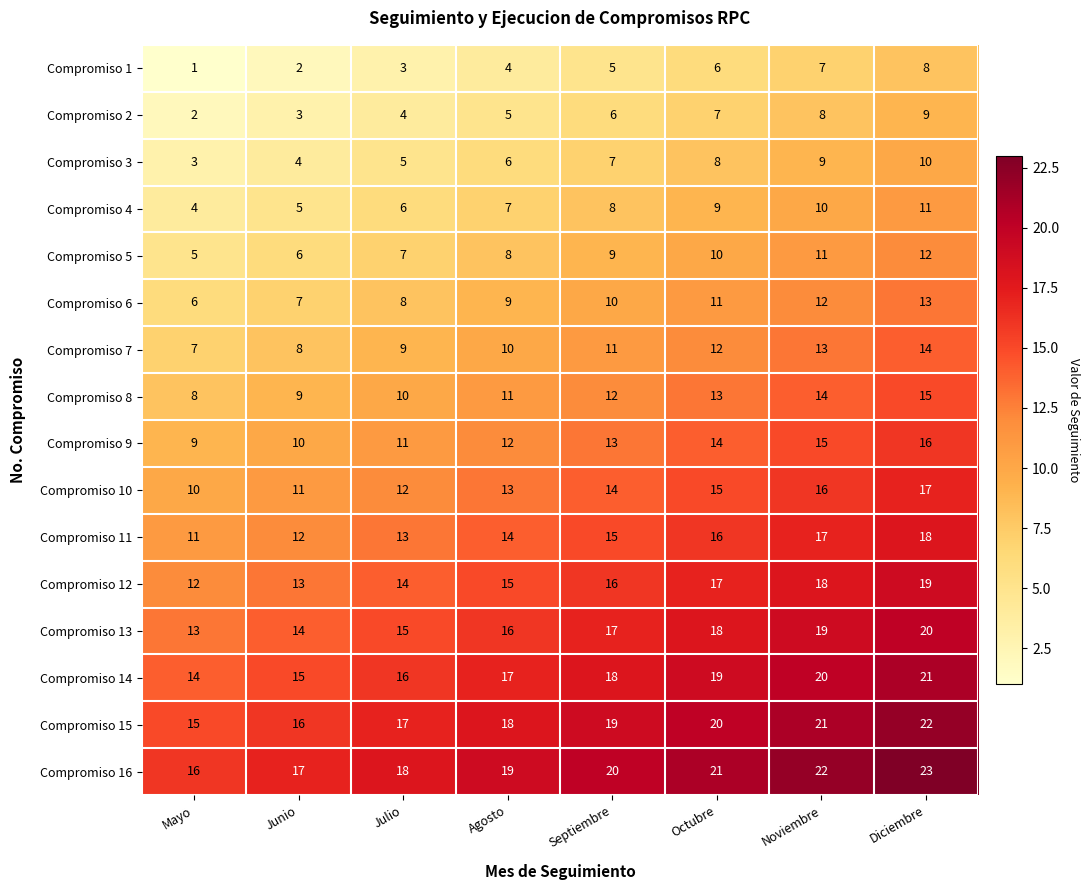

What is the spread (max minus min) of values at Julio?

15